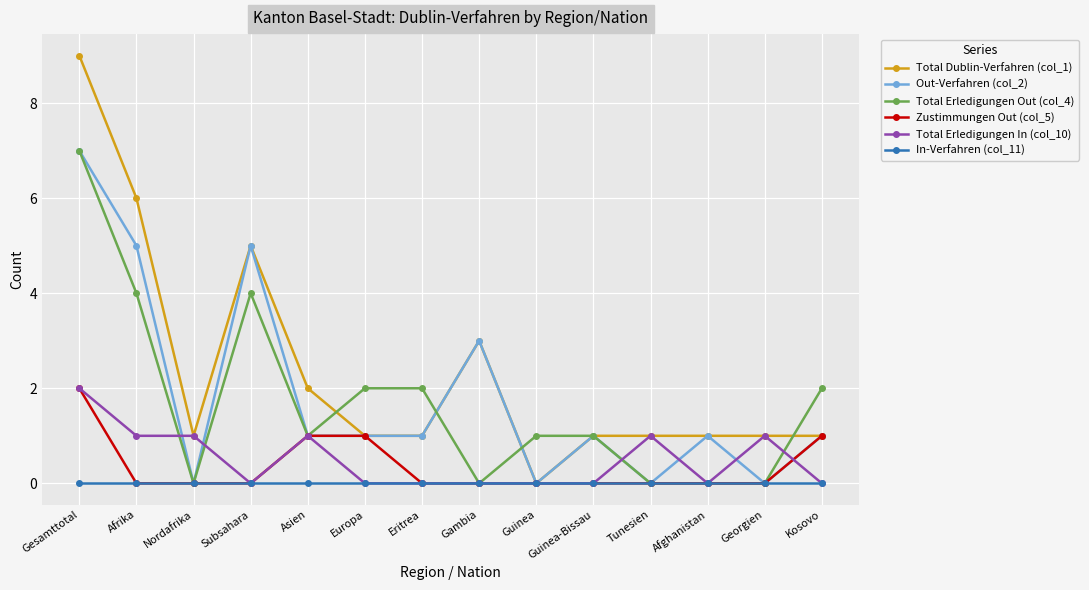

Which category has the highest value across all series?

Gesamttotal